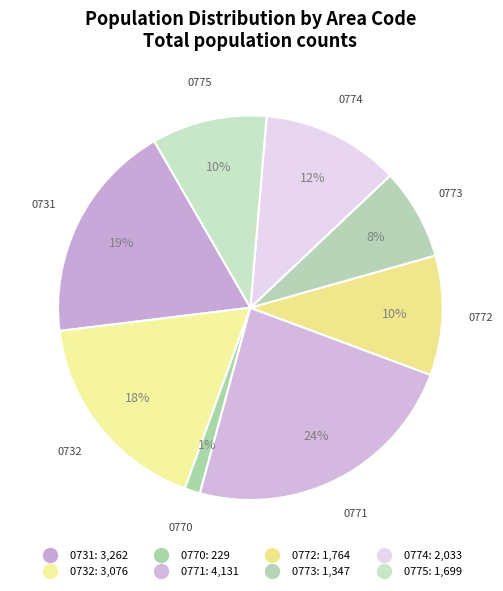

Between 0774 and 0732, which is larger?

0732